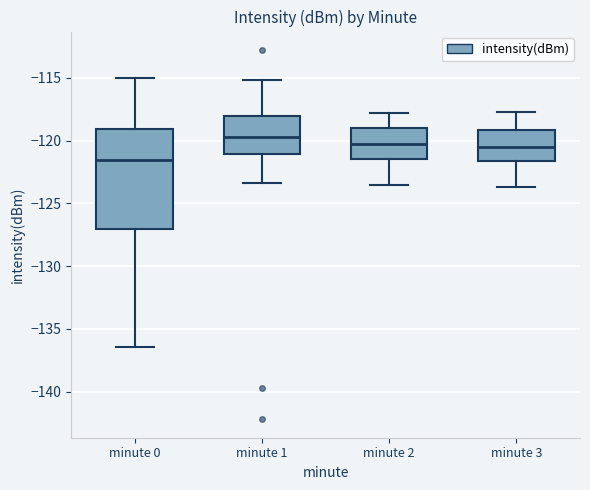

Reading left to right, transcribe this box plot: for each box, give where its median line is, the range the box spans, and where its two whiskers end, as read against the y-axis. The values are not printed on the chart, so give them approximately, as read against the axis.

minute 0: median -121.5, box -127.0 to -119.0, whiskers -136.5 to -115.0
minute 1: median -119.5, box -121.0 to -118.0, whiskers -123.5 to -115.0
minute 2: median -120.0, box -121.5 to -119.0, whiskers -123.5 to -118.0
minute 3: median -120.5, box -121.5 to -119.0, whiskers -123.5 to -117.5